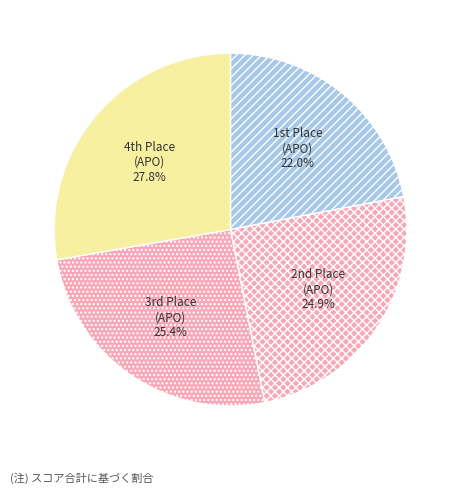

Which category has the biggest portion of the pie?

4th Place (APO)